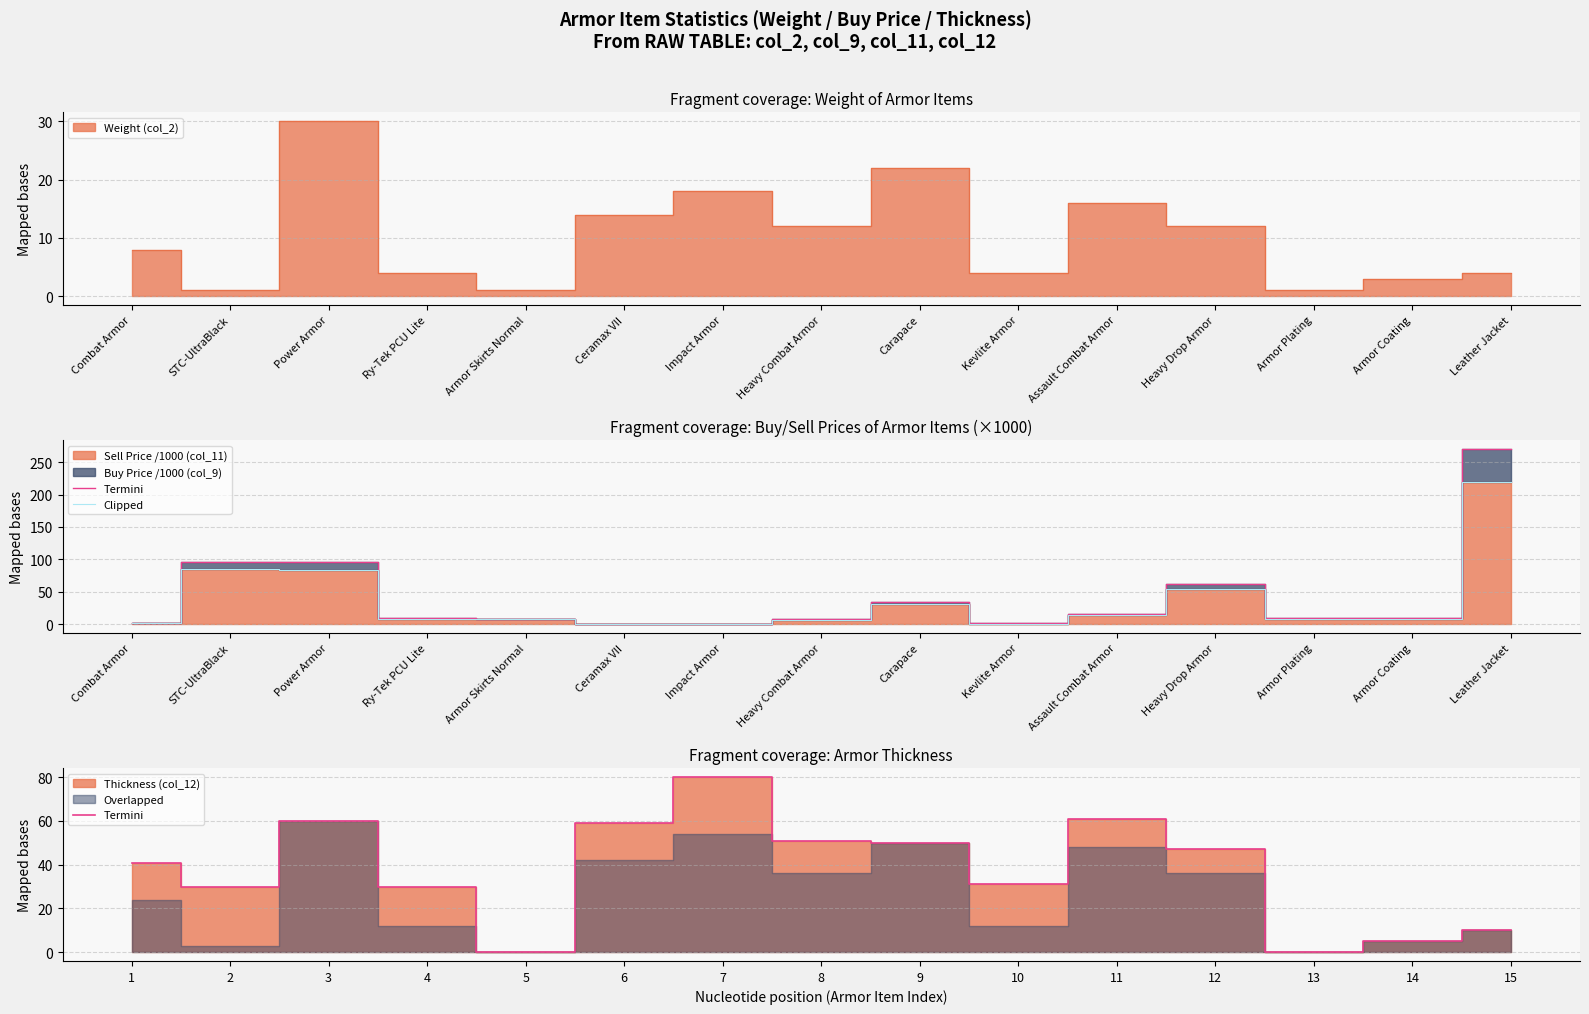

What is the label of the 5th point from the left?

Armor Skirts Normal